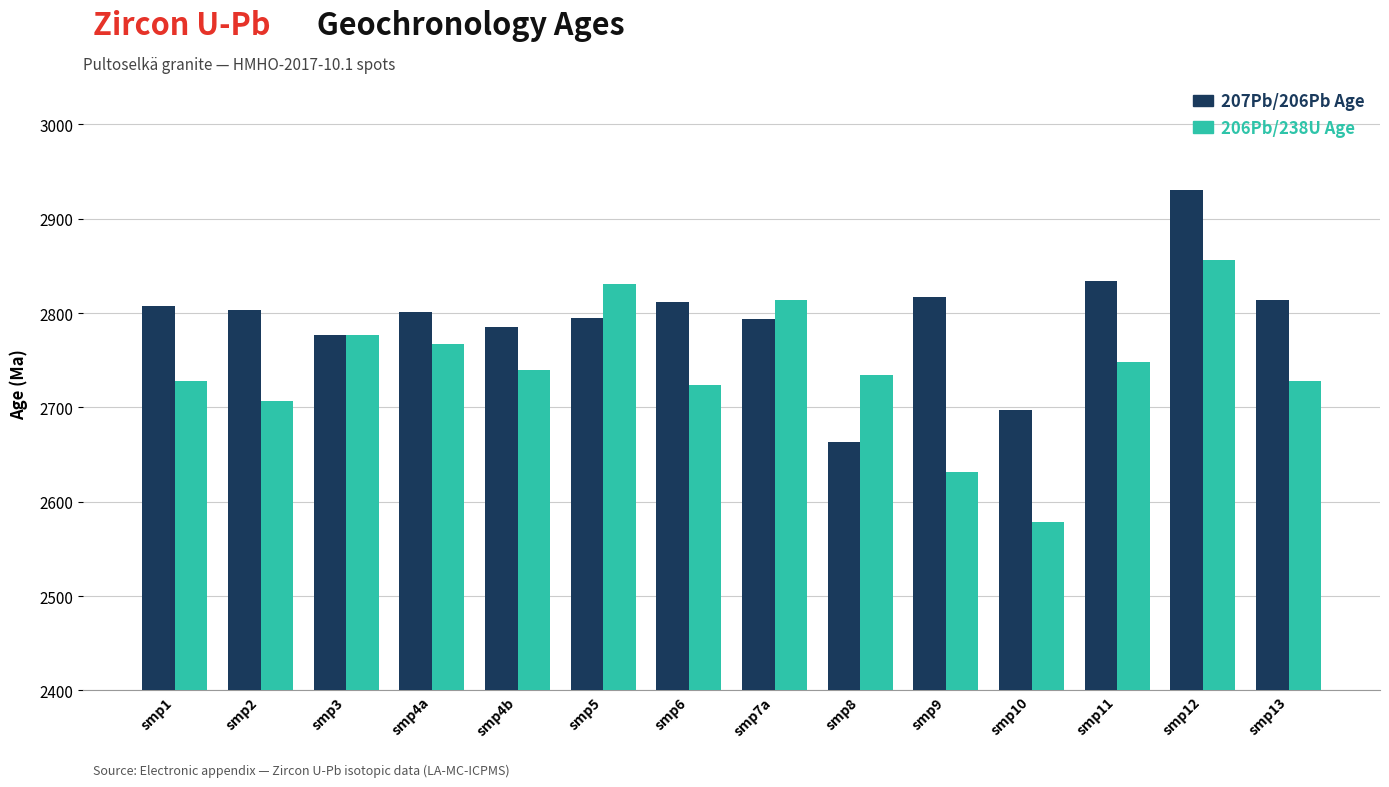

What is the total value across all series at smp10?

5276.2